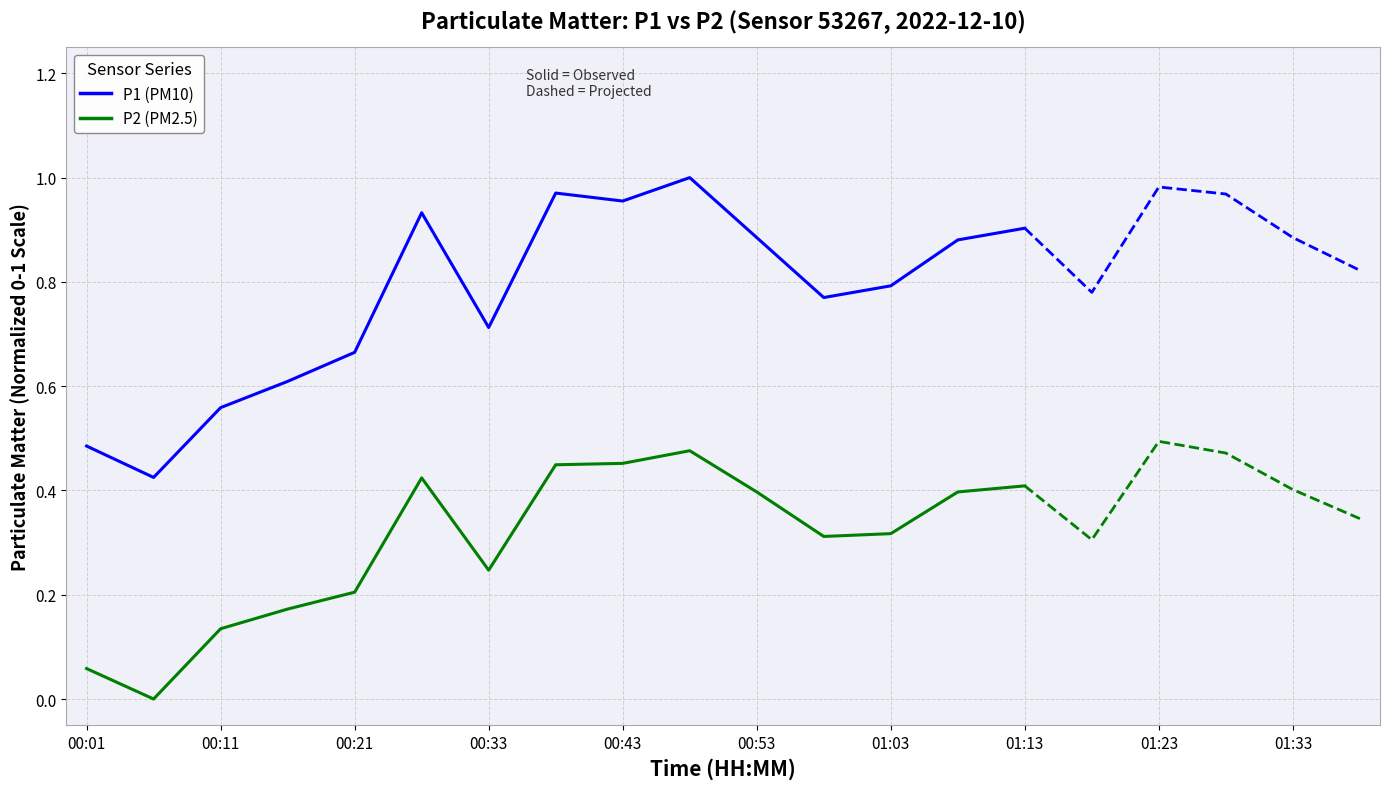

List the series in order of their peak value, lowest first.

P2, P1